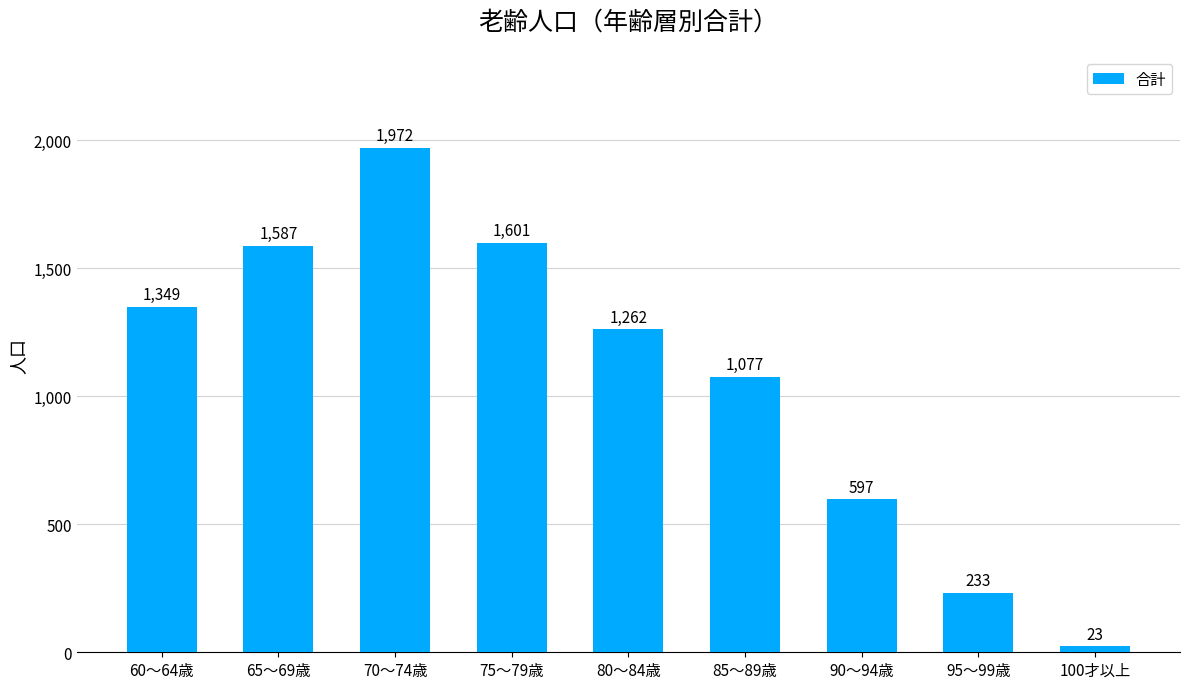

What is the sum of all values?

9701